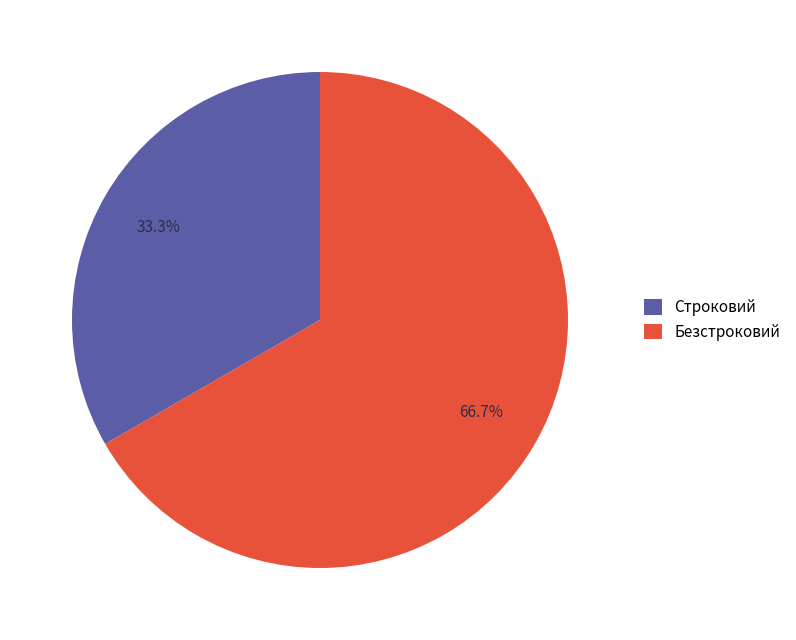

Approximately how many times larger is the value at Строковий compared to Безстроковий?

0.5